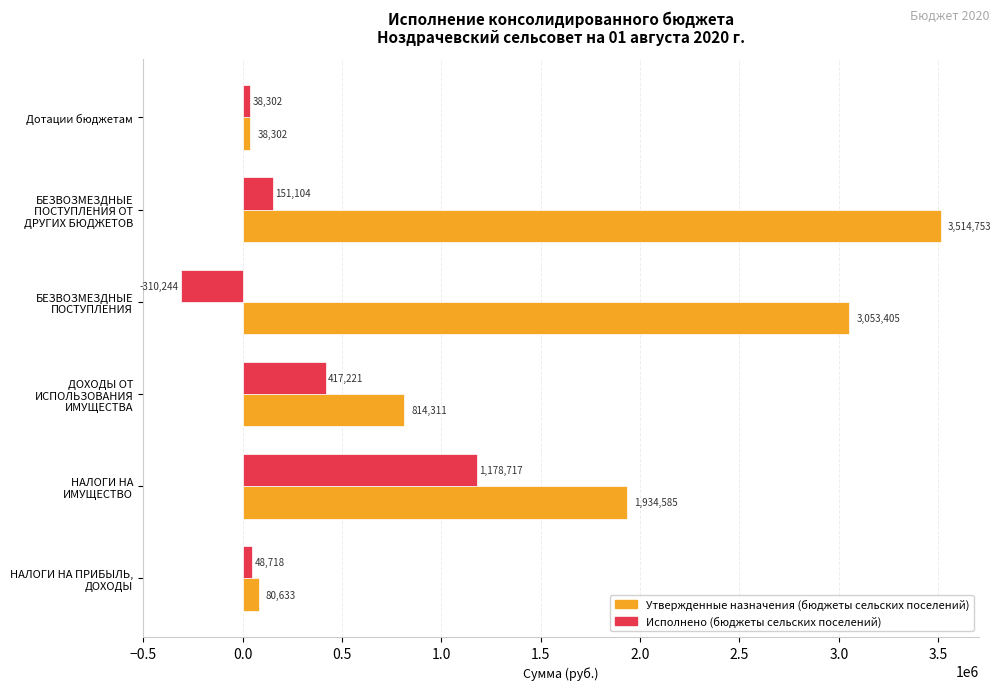

What value does the Исполнено (бюджеты сельских поселений) series have at БЕЗВОЗМЕЗДНЫЕ ПОСТУПЛЕНИЯ?

-310244.4